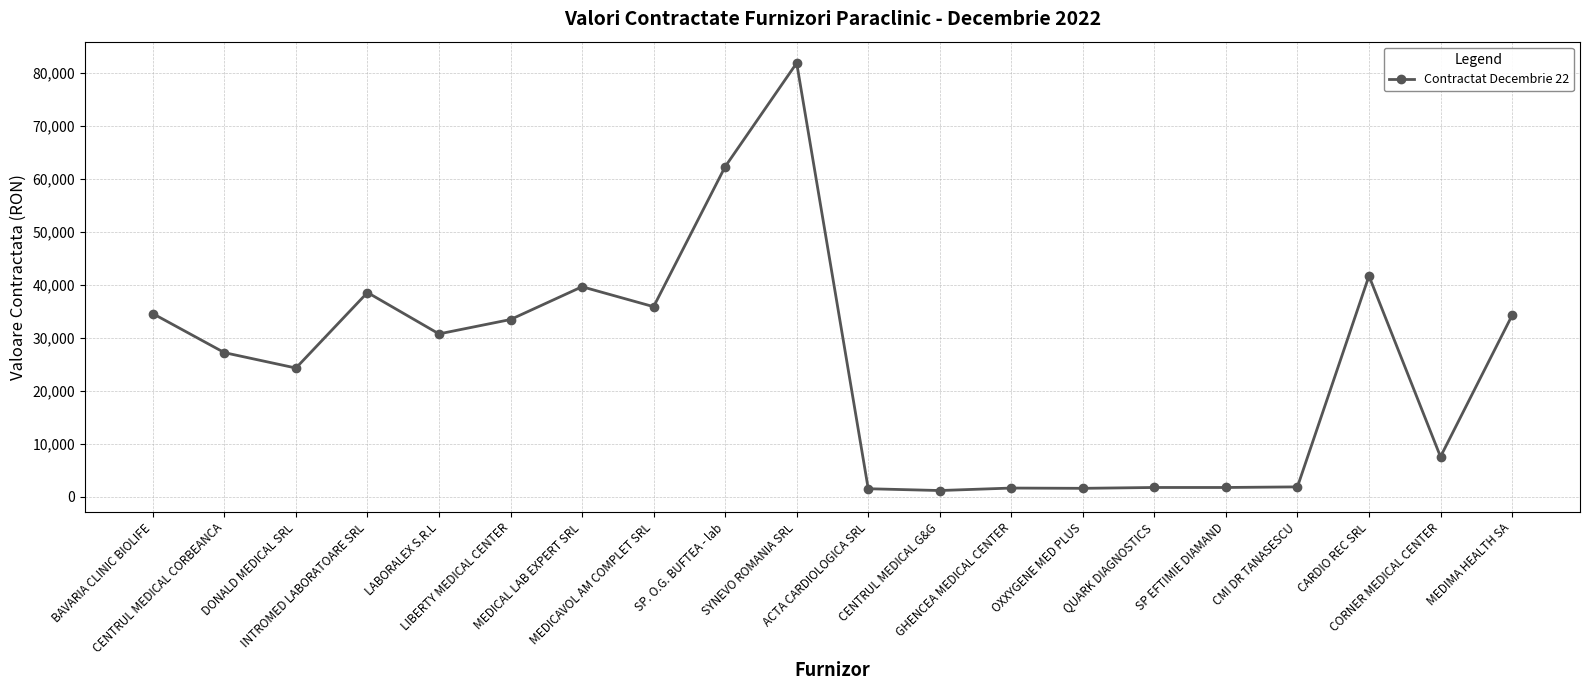

What is the label of the 11th point from the left?

ACTA CARDIOLOGICA SRL